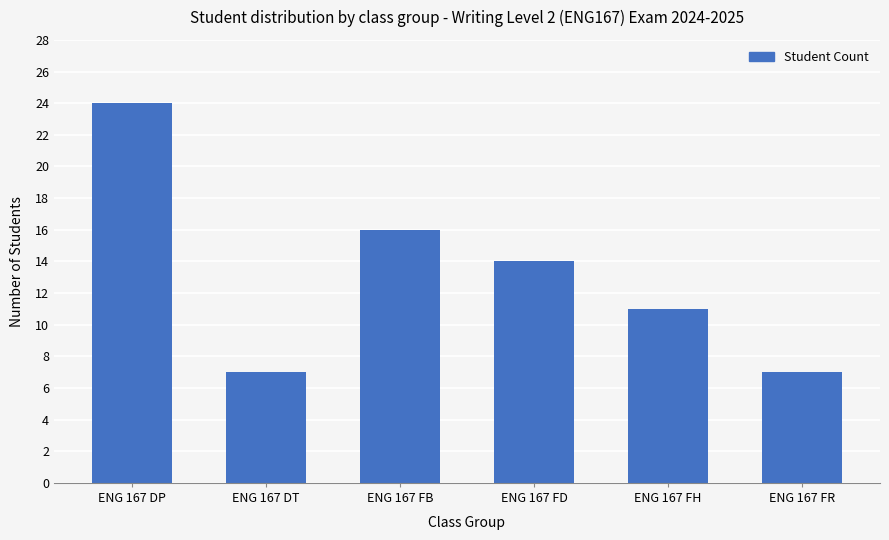

How many bars are there in total?

6